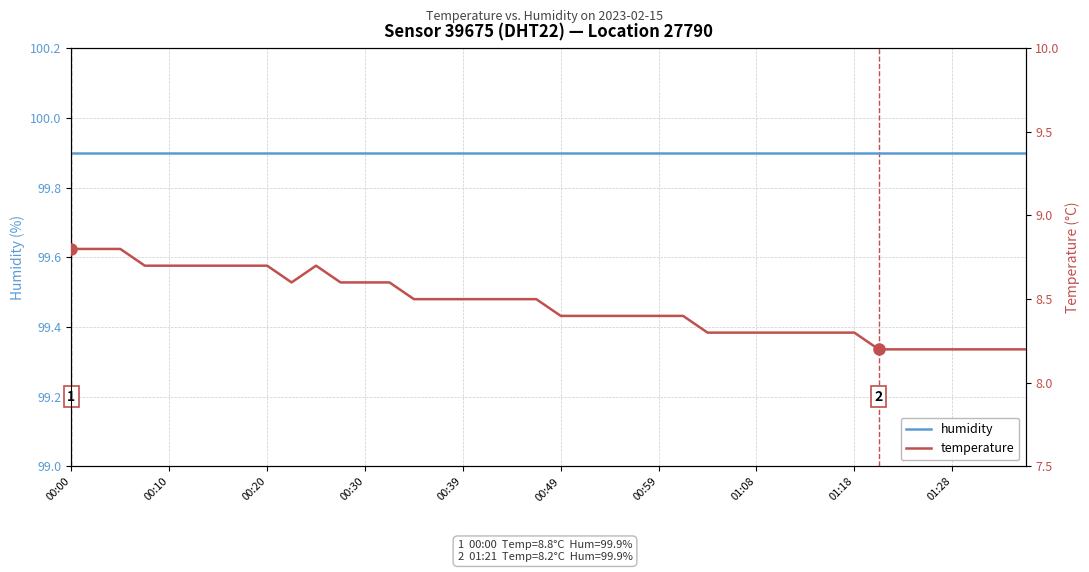

Reading left to right, extract all data points from this chart.

humidity: 99.9	99.9	99.9	99.9	99.9	99.9	99.9	99.9	99.9	99.9	99.9	99.9	99.9	99.9	99.9	99.9	99.9	99.9	99.9	99.9	99.9	99.9	99.9	99.9	99.9	99.9	99.9	99.9	99.9	99.9	99.9	99.9	99.9	99.9	99.9	99.9	99.9	99.9	99.9	99.9
temperature: 8.8	8.8	8.8	8.7	8.7	8.7	8.7	8.7	8.7	8.6	8.7	8.6	8.6	8.6	8.5	8.5	8.5	8.5	8.5	8.5	8.4	8.4	8.4	8.4	8.4	8.4	8.3	8.3	8.3	8.3	8.3	8.3	8.3	8.2	8.2	8.2	8.2	8.2	8.2	8.2